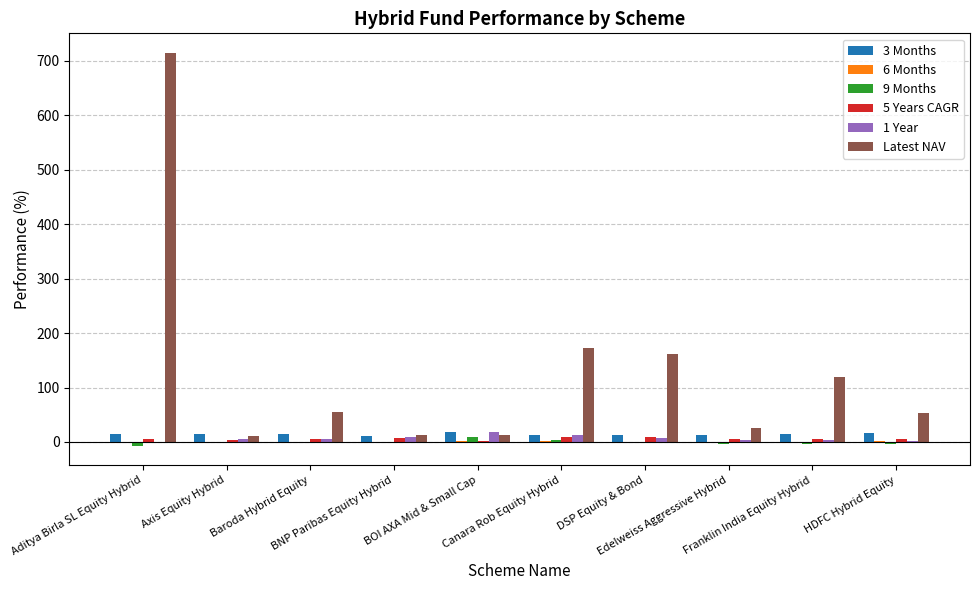

What is the maximum value shown in the chart?

714.0